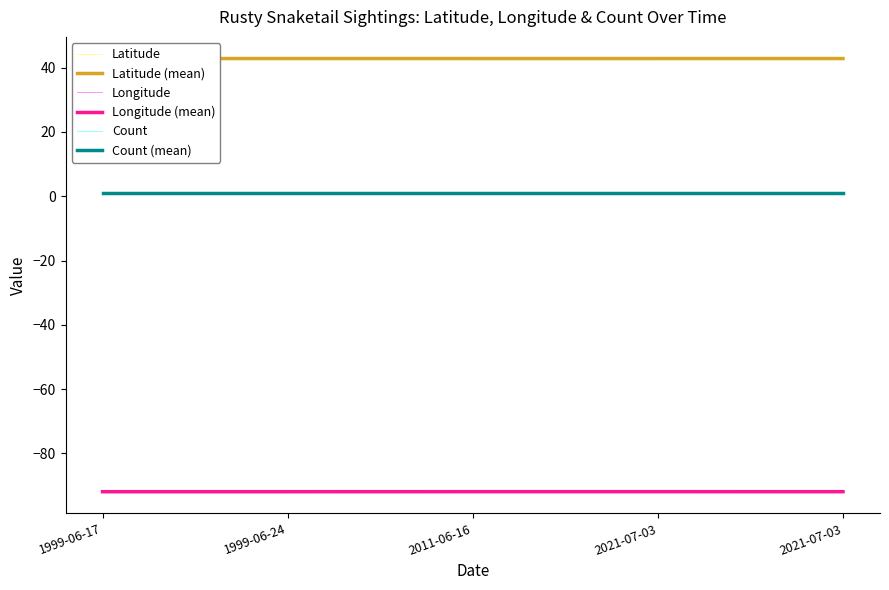

How many data points does each series have?

5